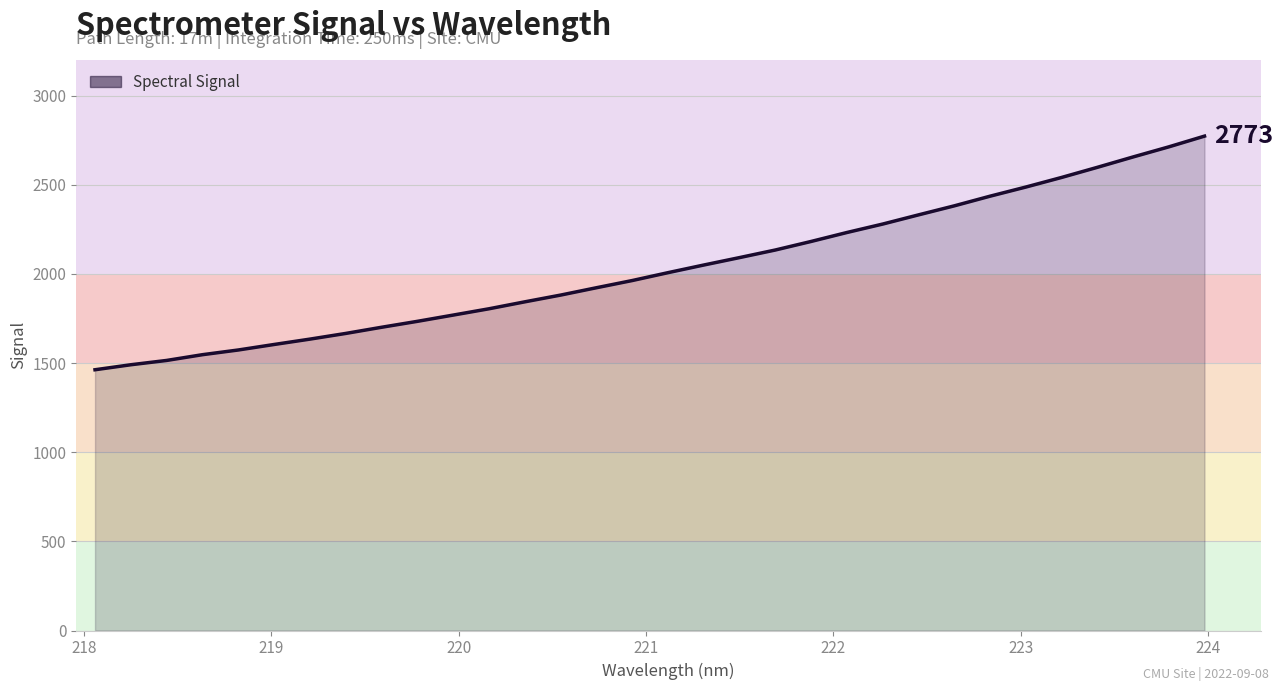

What is the smallest value displayed?

1462.6